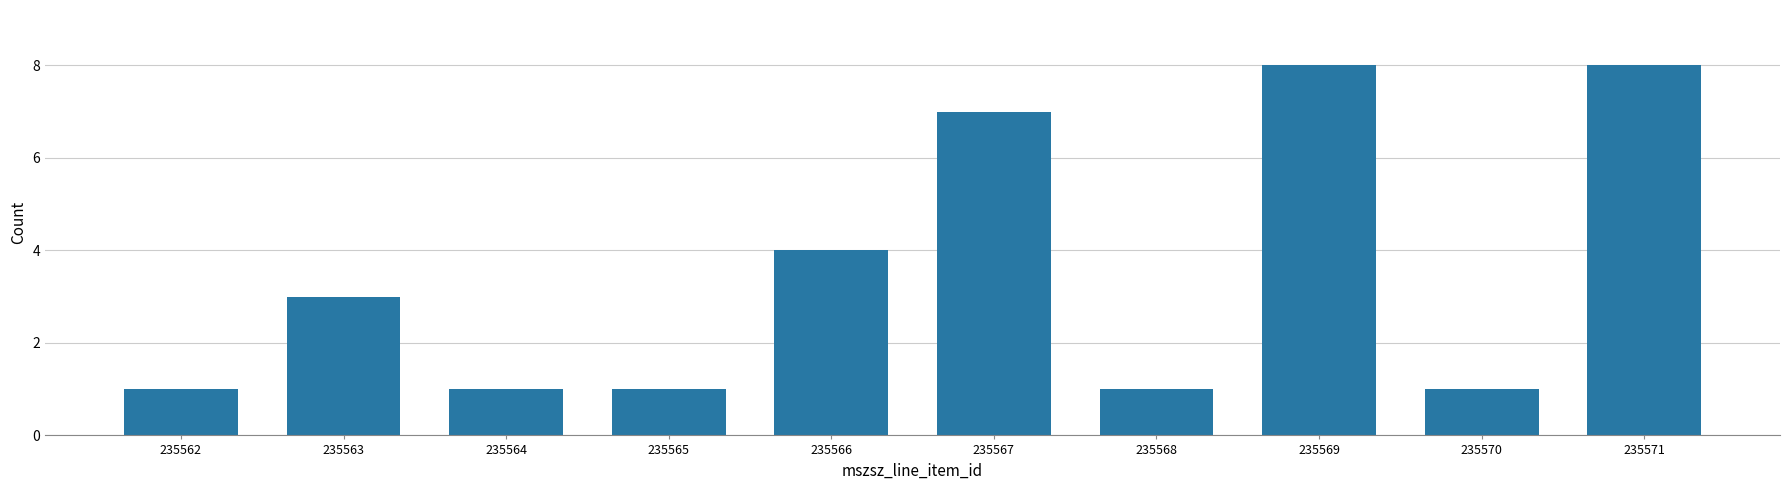

Reading left to right, transcribe all the data shown in this chart.

1	3	1	1	4	7	1	8	1	8